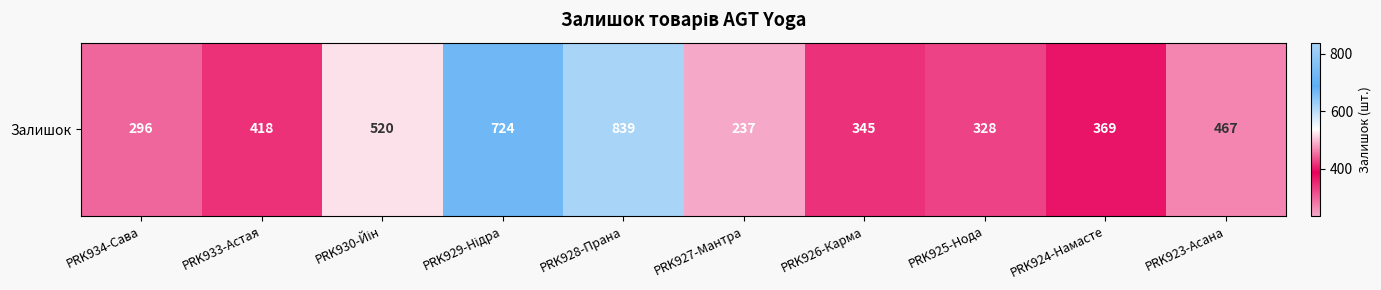

What is the ratio of the value at PRK926-Карма to the value at PRK924-Намасте?

0.9